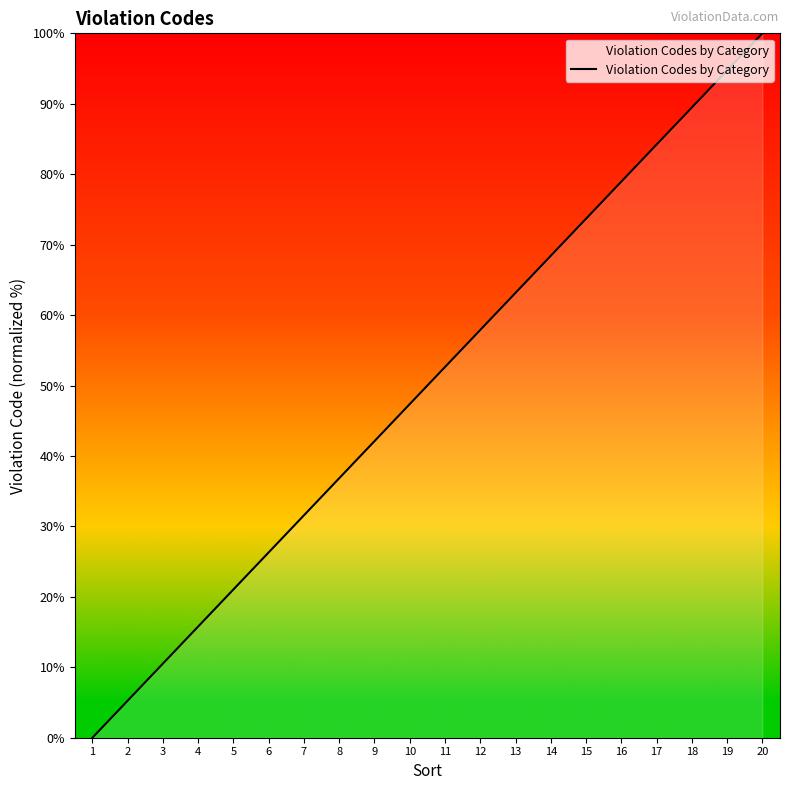

At which label does the data first exceed 52?

11